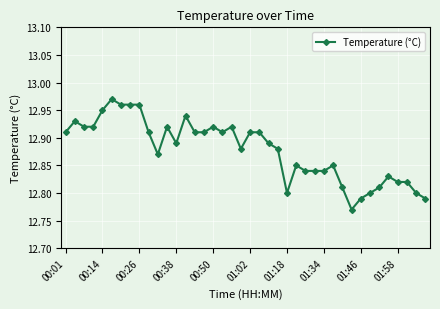

How many values are between 12 and 13?

40